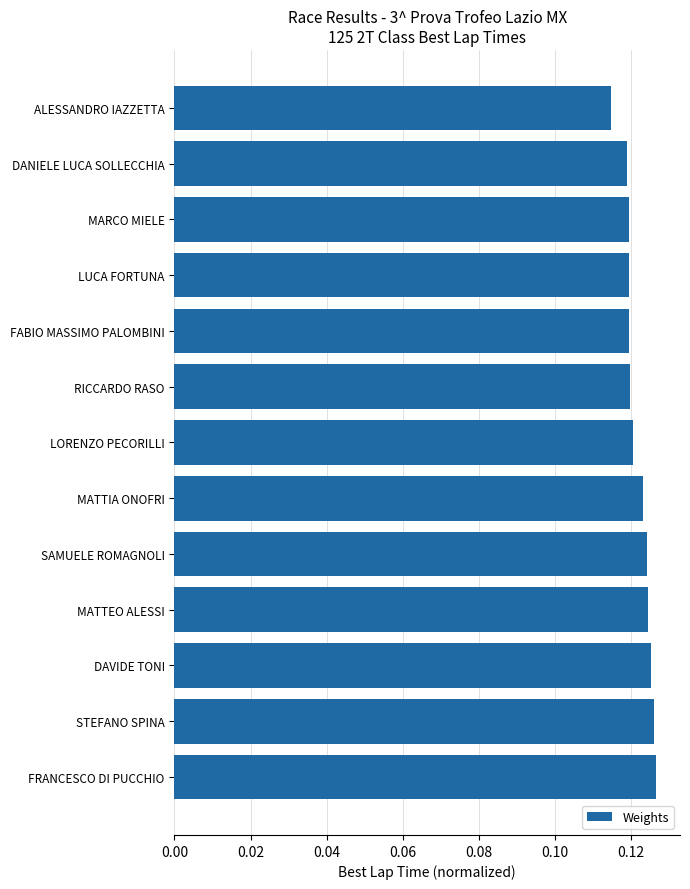

At which category does the chart reach its minimum across all series?

ALESSANDRO IAZZETTA